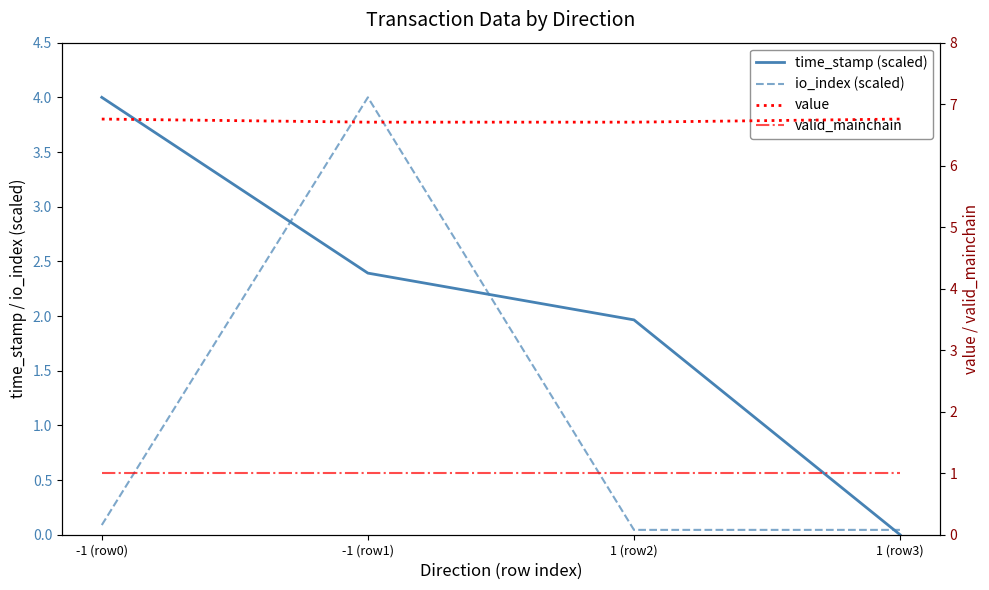

What is the difference between the highest and lowest values at 1 (row2)?

6.7